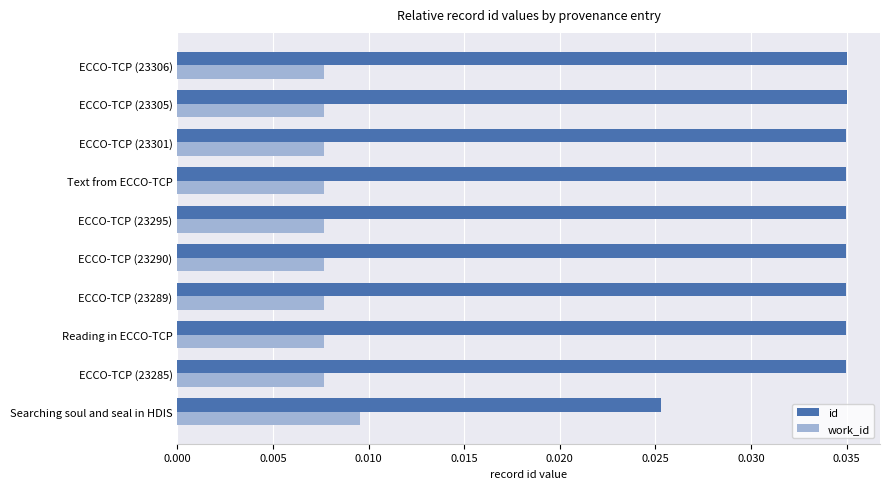

Which series has the largest total across all categories?

id